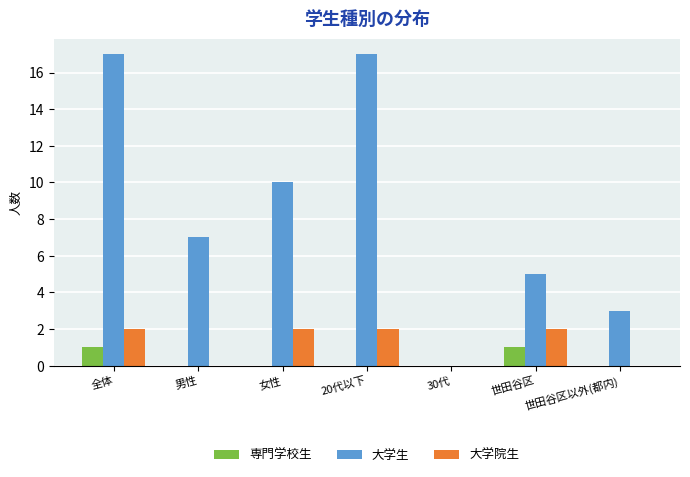

Is it true that 大学院生 equals 2 at 20代以下?

True